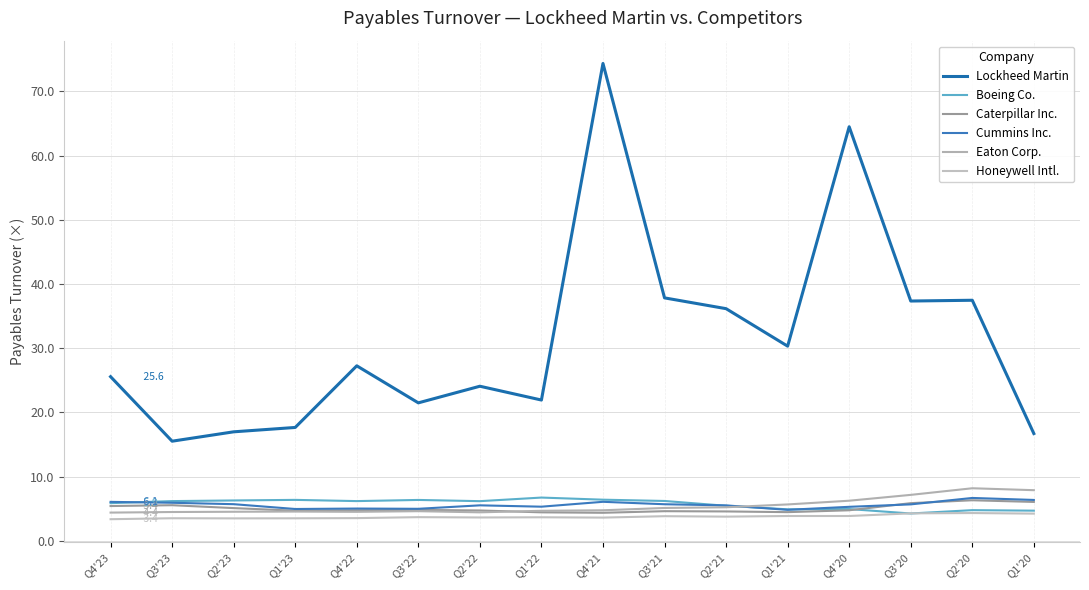

How many lines are shown in the chart?

6